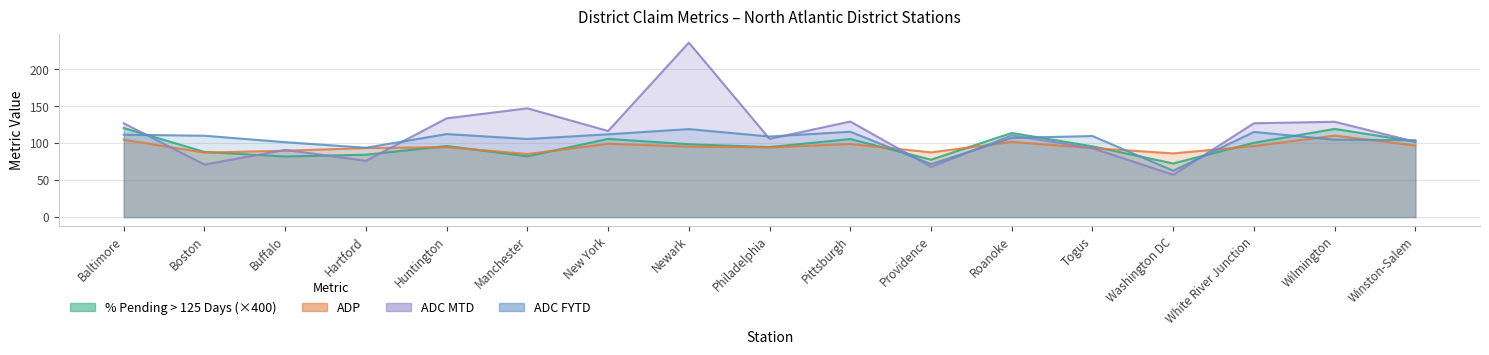

What are all the series names shown in the legend?

% Pending > 125 Days, ADP, ADC MTD, ADC FYTD